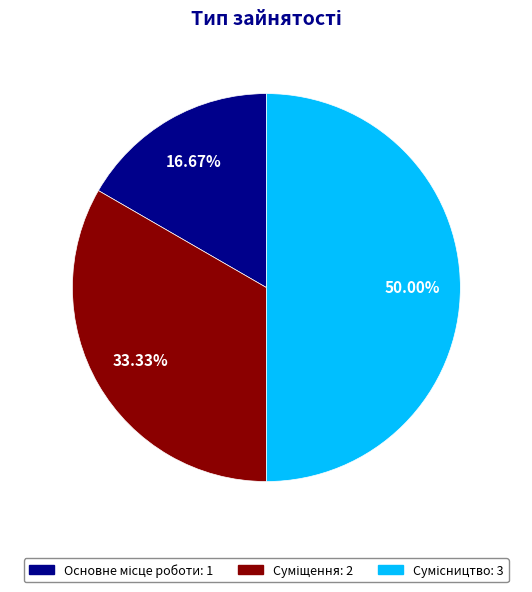

To the nearest percent, what is the difference between the Сумісництво and Суміщення slice percentages?

17%